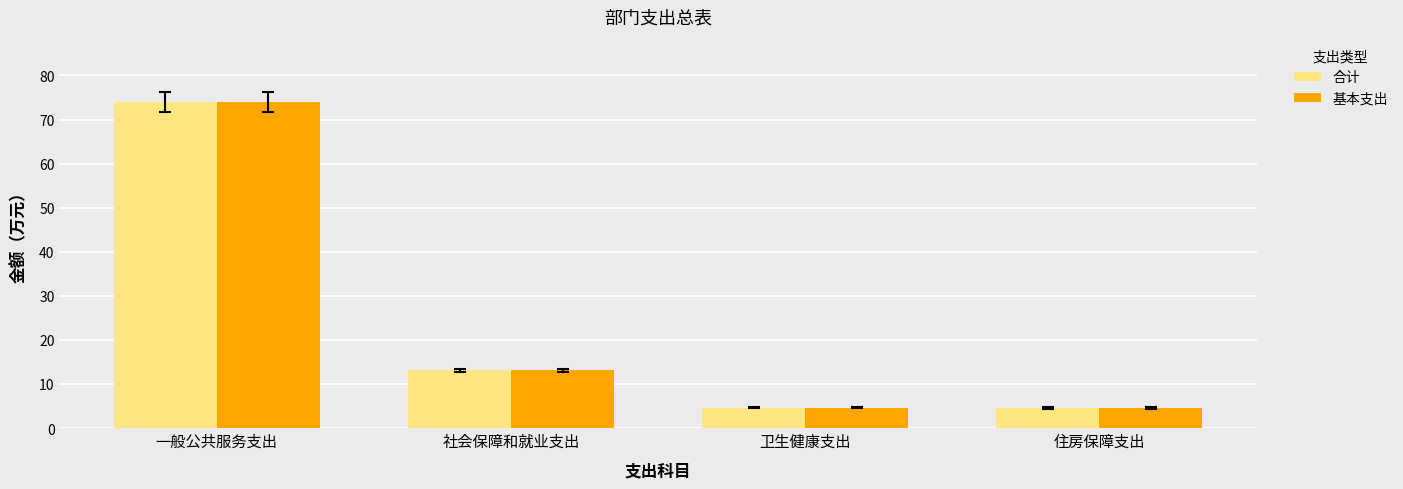

What are all the series names shown in the legend?

合计, 基本支出